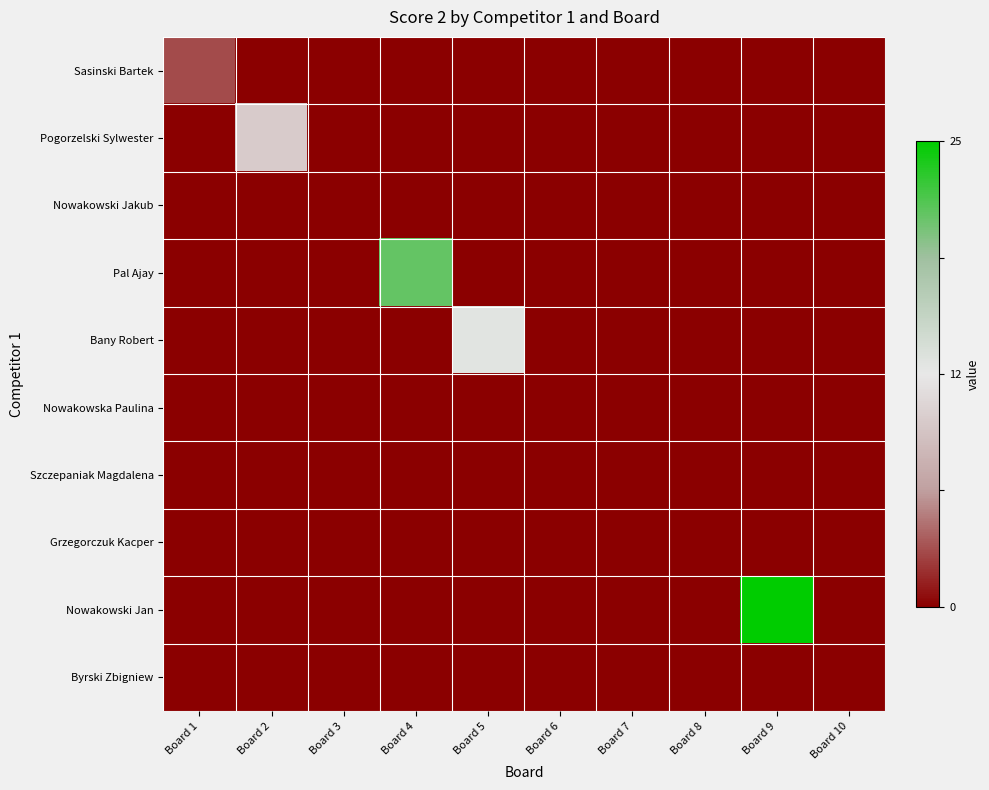

Count the number of data series in this chart.

10